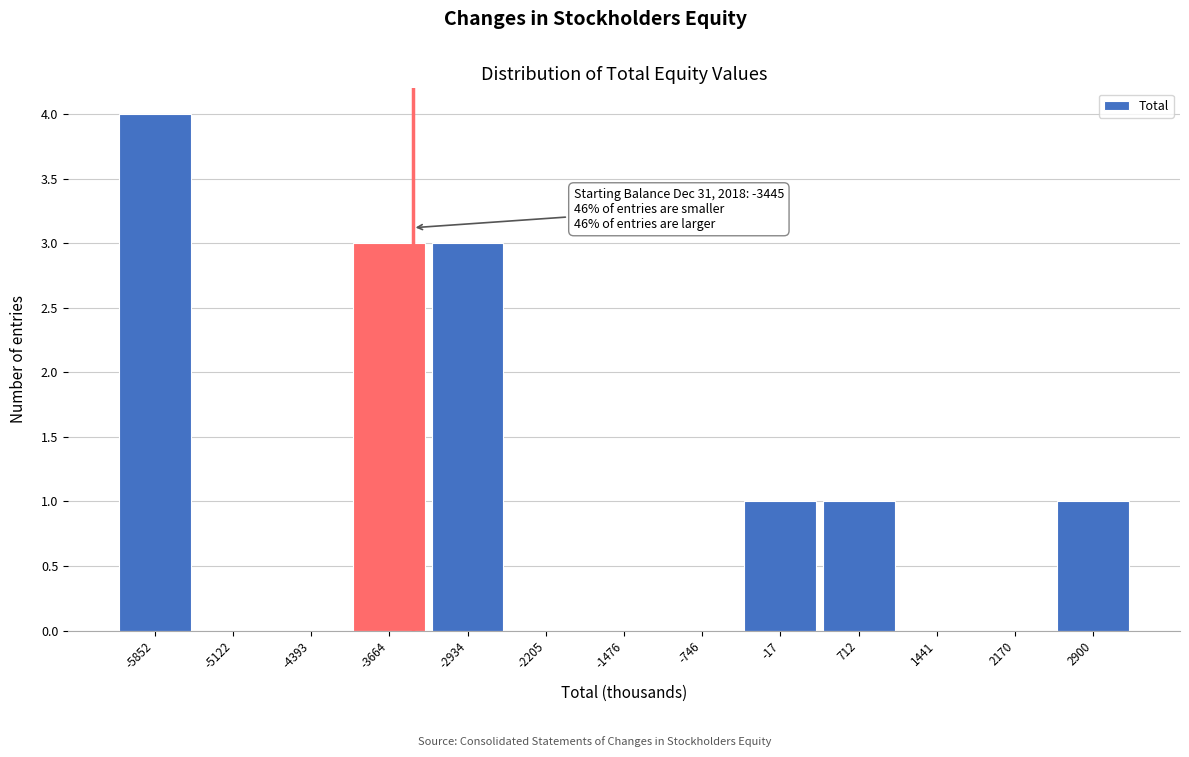

Which range on the x-axis has the tallest bar?

-6200 to -5500